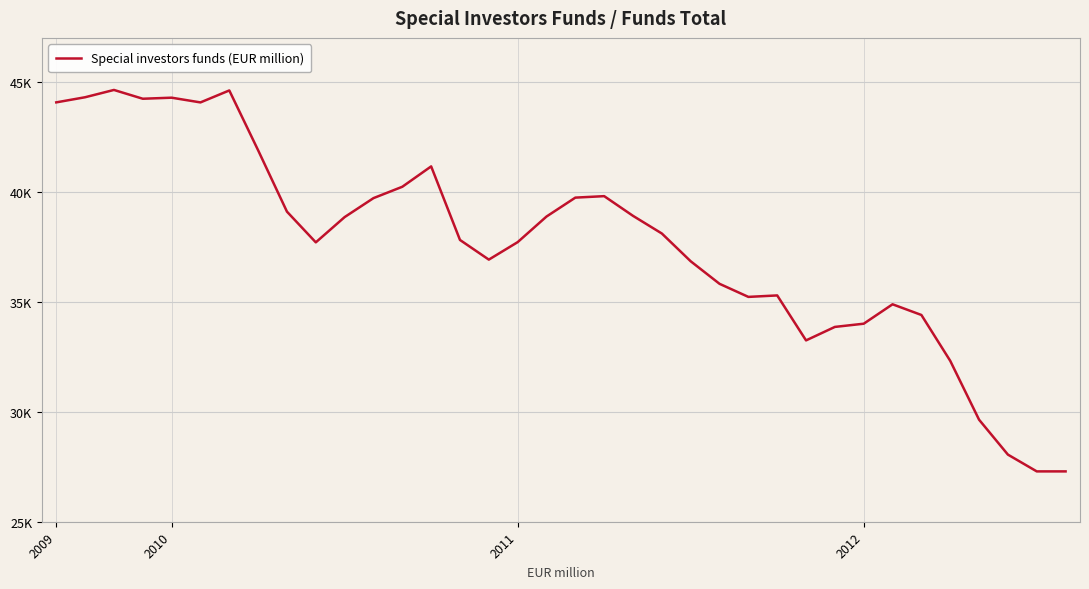

Is this an area chart (filled region under the line)?

No